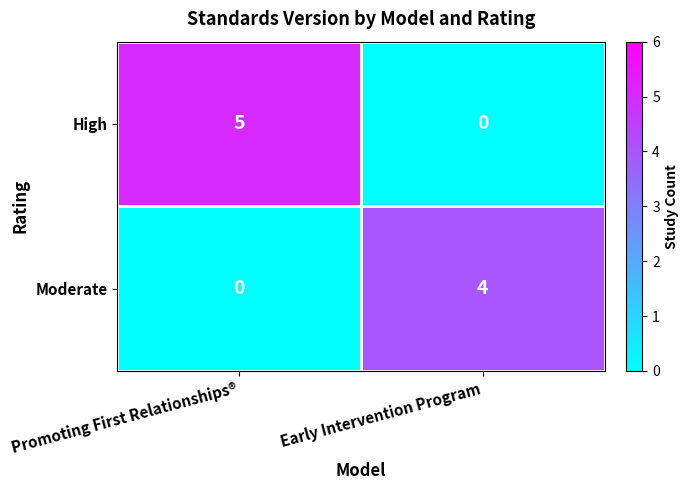

Reading right to left, transcribe all the data shown in this chart.

High: 0	5
Moderate: 4	0